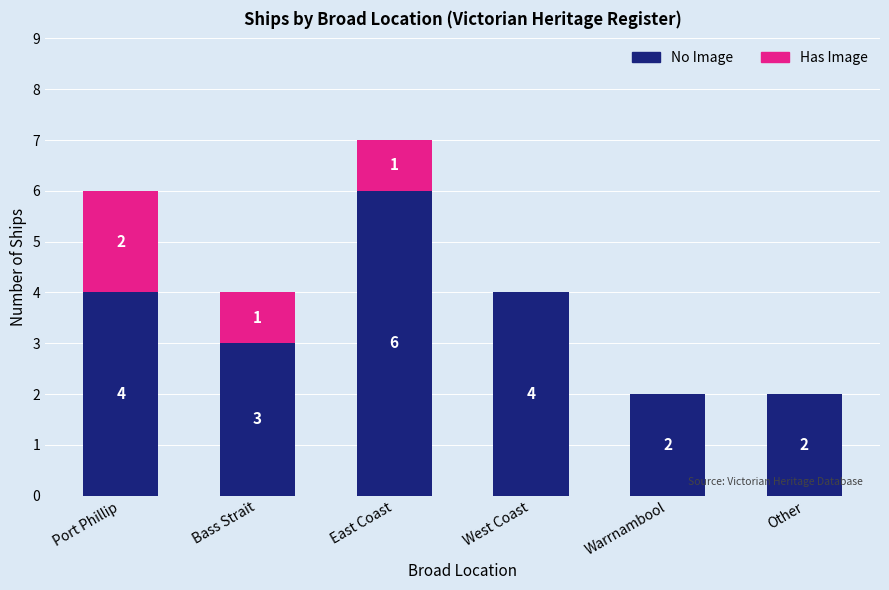

What is the sum of the No Image values at Bass Strait and Other?

5